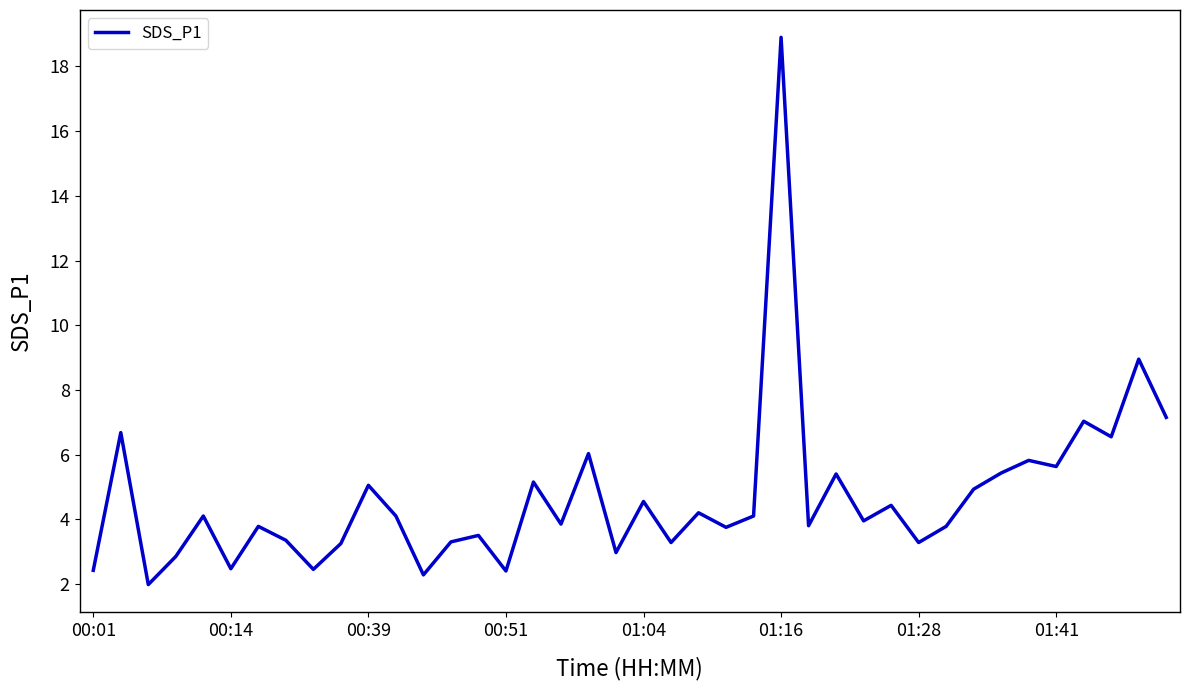

How many lines are shown in the chart?

1